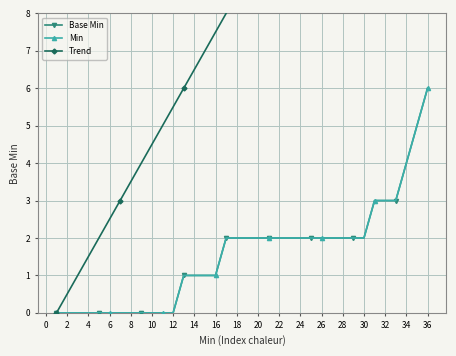

True or false: Trend has more than 0 points higher than both neighbors.

False